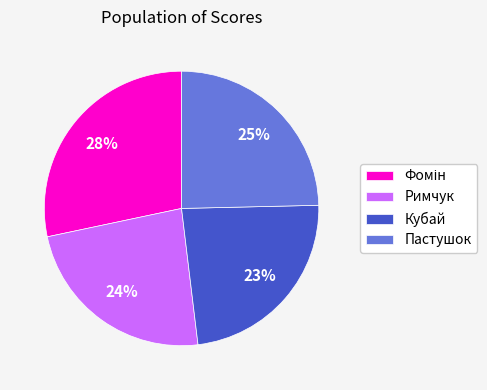

To the nearest percent, what percentage of the pie is Кубай?

23%